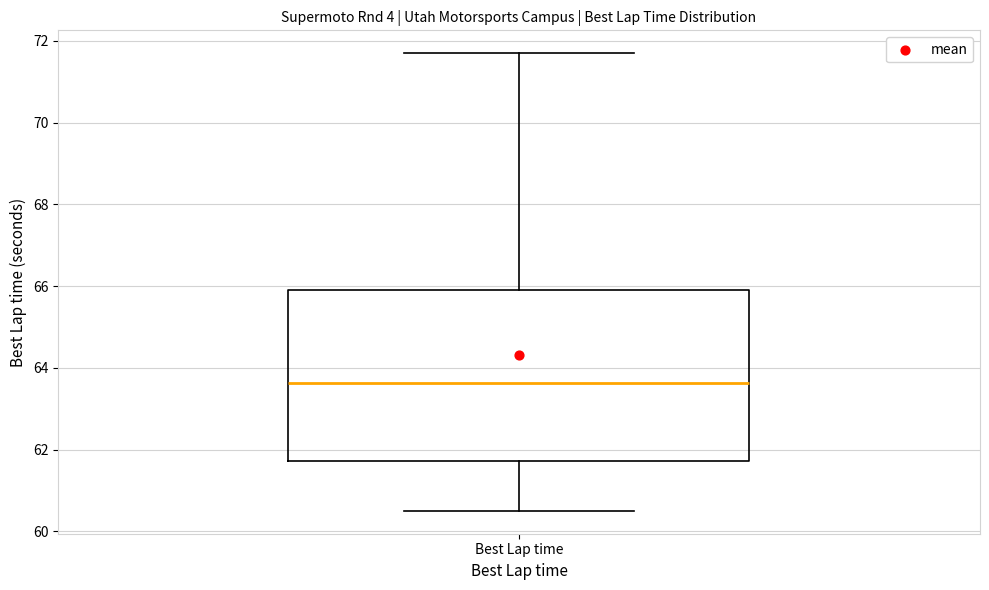

Where does the upper whisker of the box for Best Lap time end on the y-axis? The values are not printed on the chart, so give them approximately, as read against the axis.

71.6